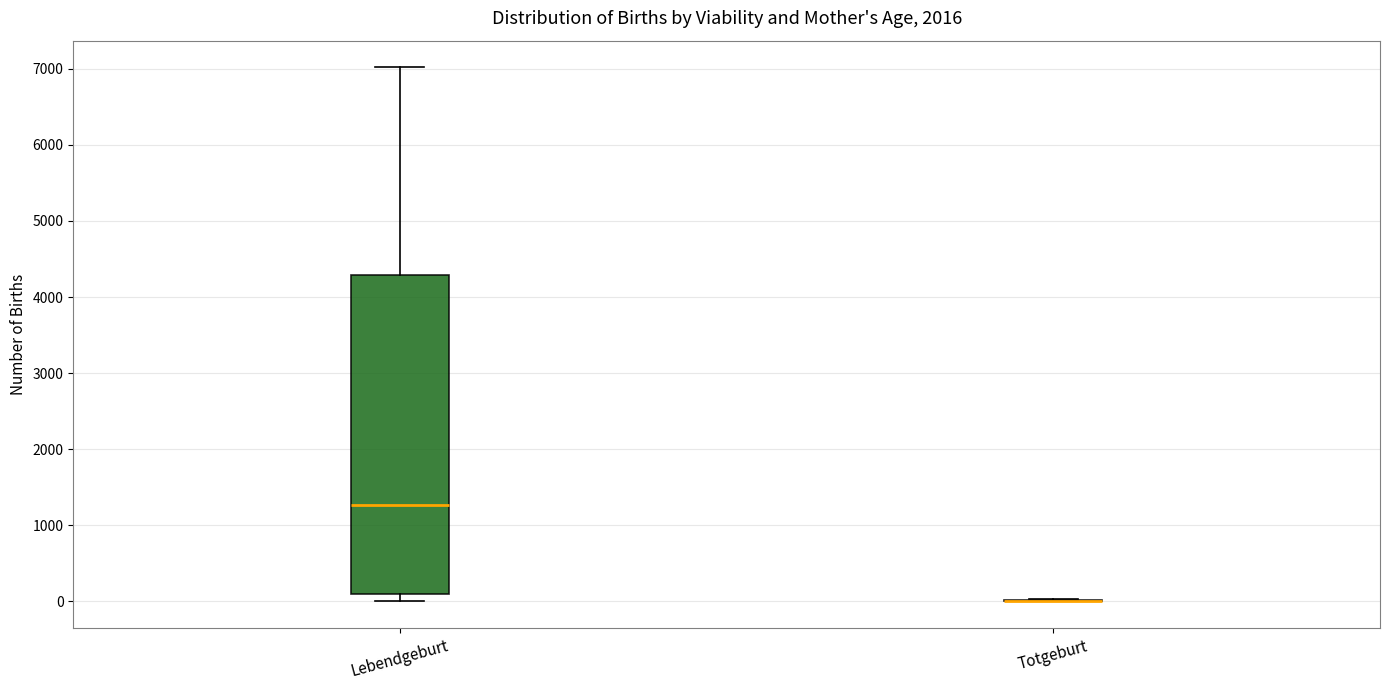

Reading left to right, read every box against the y-axis: the position of its median line, the range the box covers, and the ends of its whiskers. The values are not printed on the chart, so give them approximately, as read against the axis.

Lebendgeburt: median 1300, box 100 to 4300, whiskers 0 to 7000
Totgeburt: box collapsed to a line at 0, whiskers 0 to 0